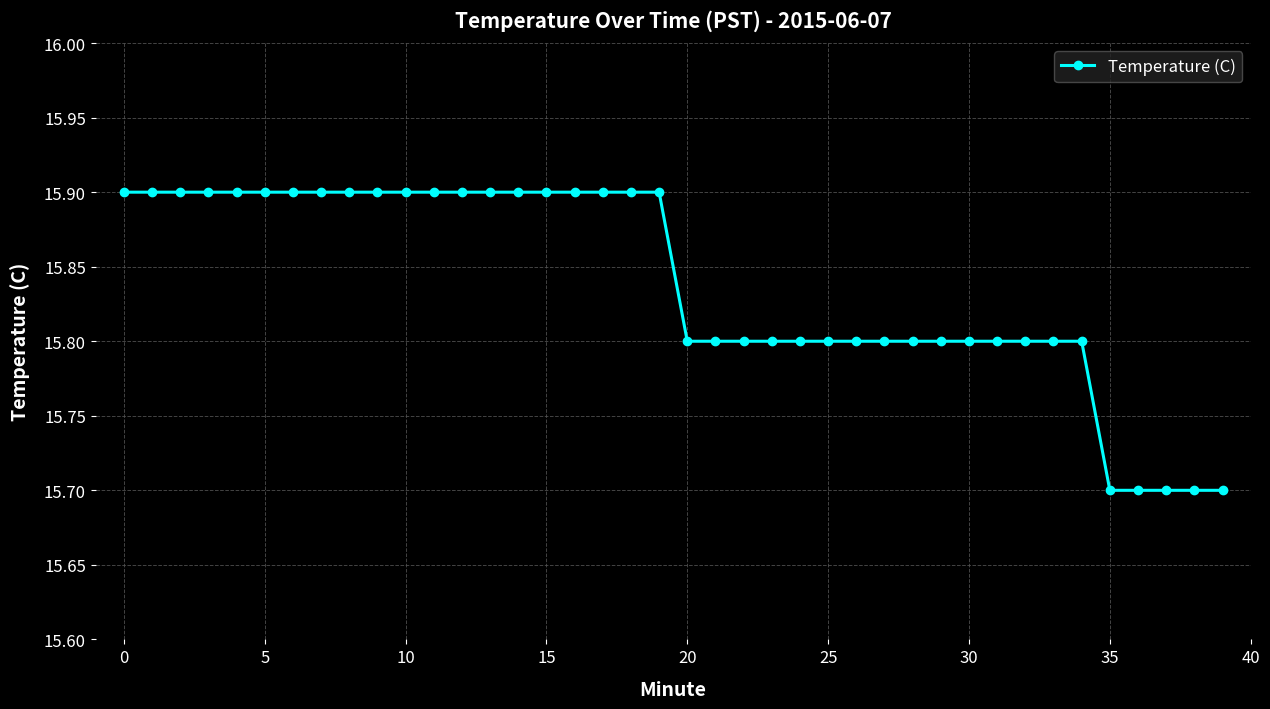

What is the average value?

15.8